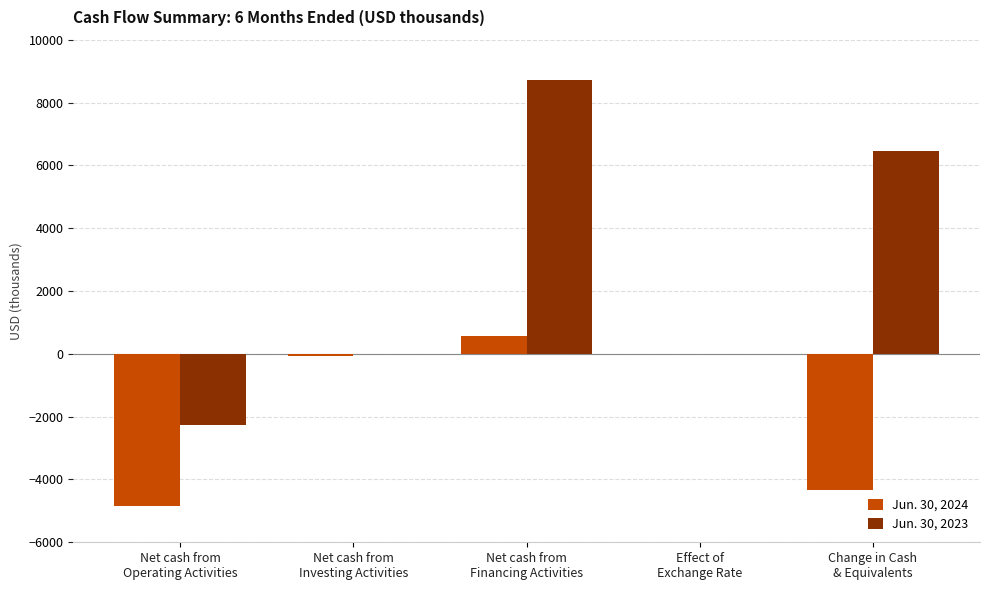

What is the greatest value displayed?

8730